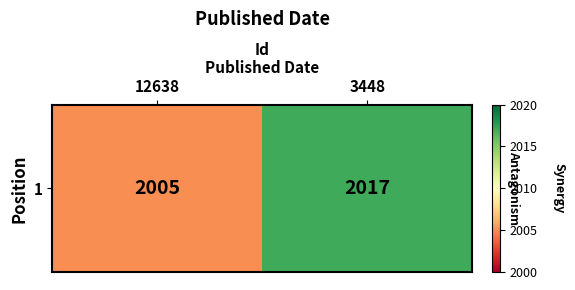

What is the smallest value displayed?

2005